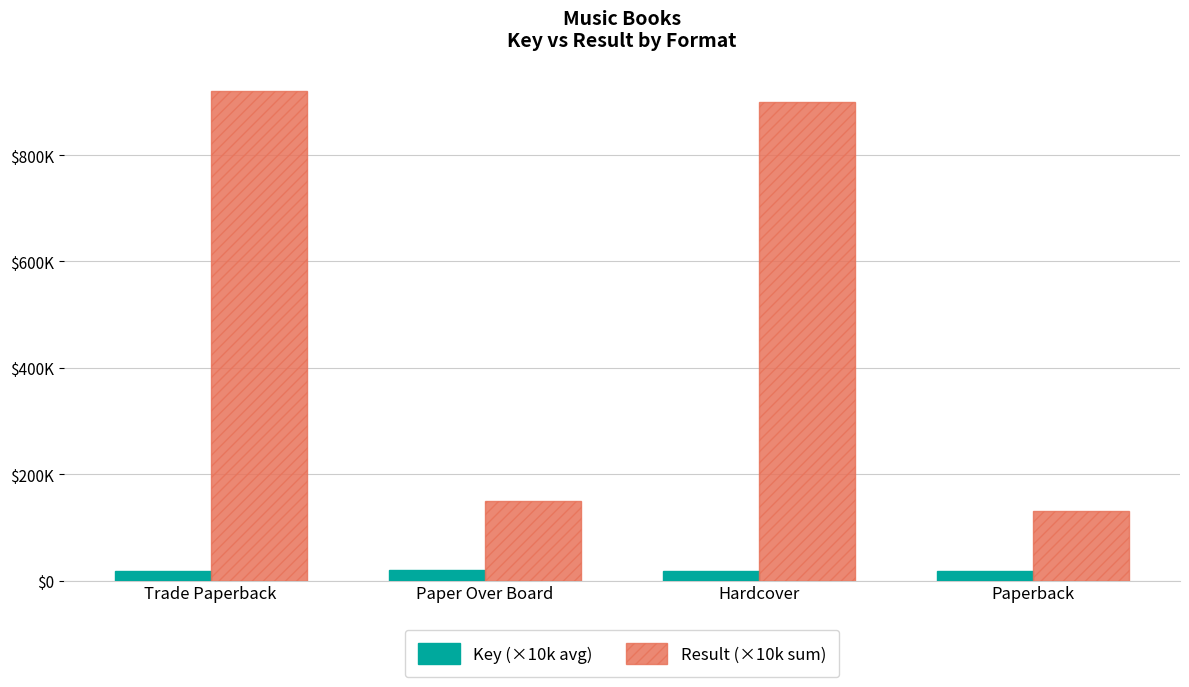

At which category is the sum across all series the highest?

Trade Paperback